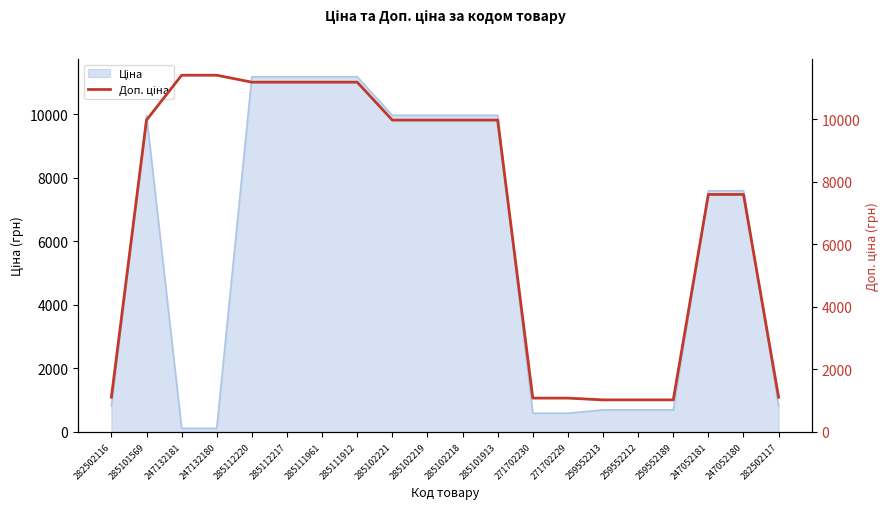

What is the label of the 9th point from the right?

285101913